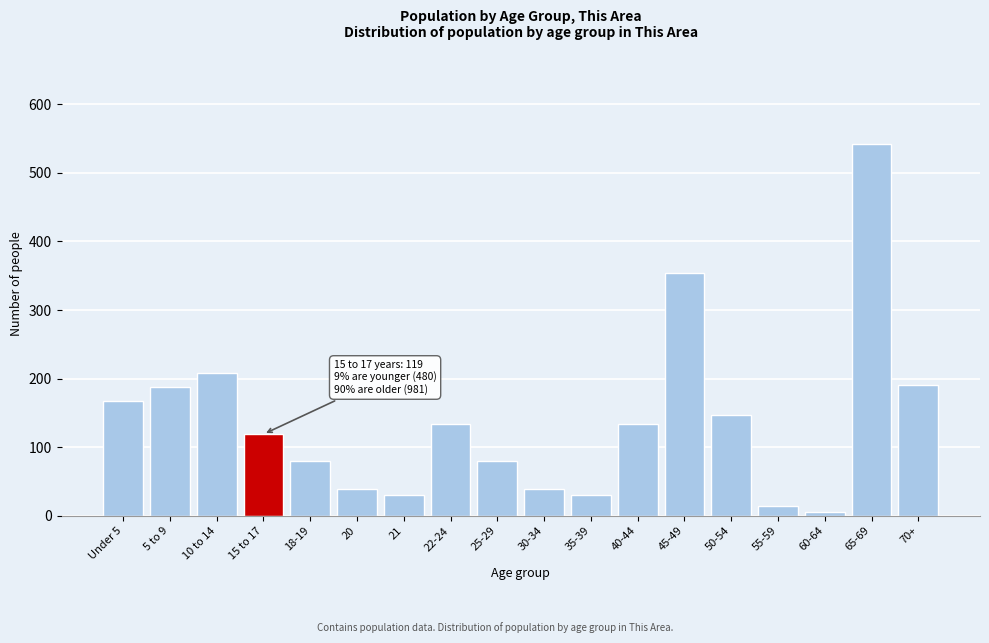

Reading left to right, extract all data points from this chart.

Under 5=167	5 to 9=188	10 to 14=208	15 to 17=119	18-19=80	20=39	21=30	22-24=134	25-29=80	30-34=39	35-39=30	40-44=134	45-49=354	50-54=147	55-59=14	60-64=5	65-69=542	70+=191